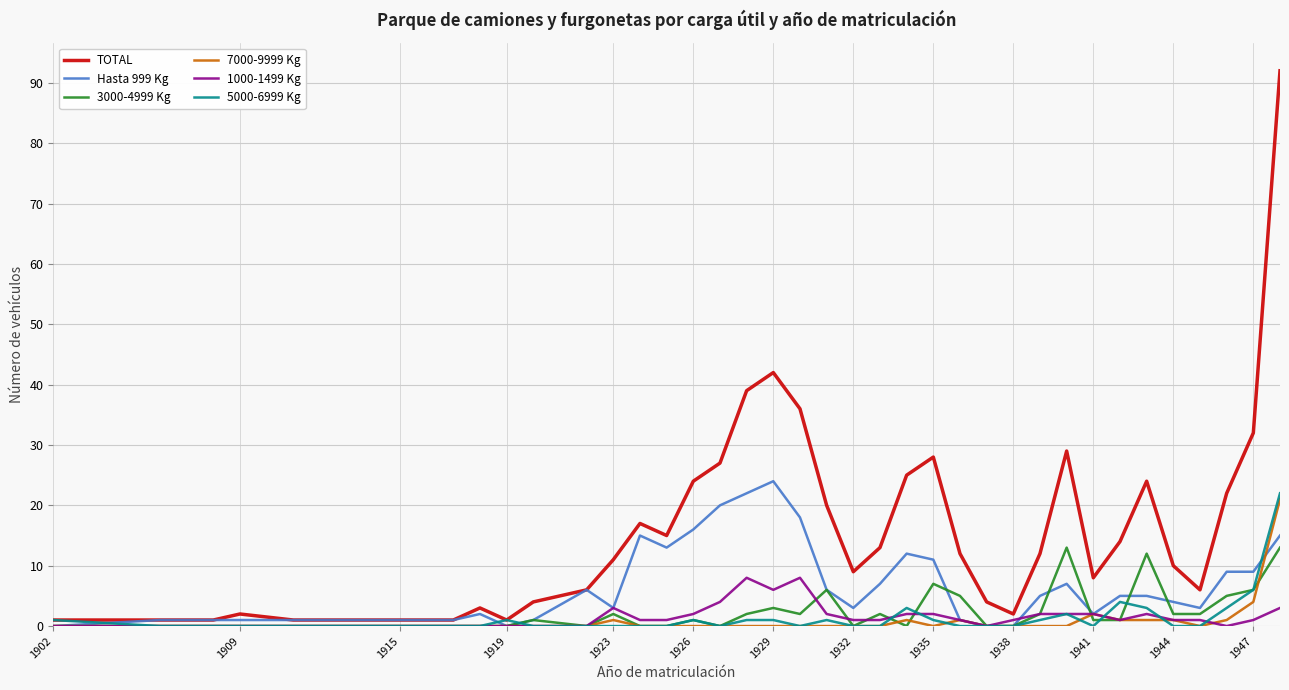

True or false: 7000-9999 Kg and Hasta 999 Kg intersect in this chart.

True